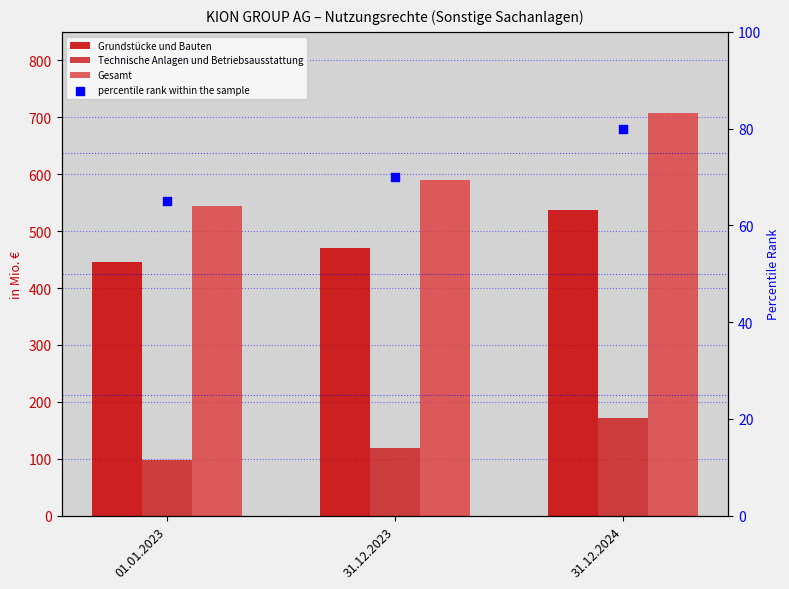

Which series has the widest spread of Y values?

Gesamt